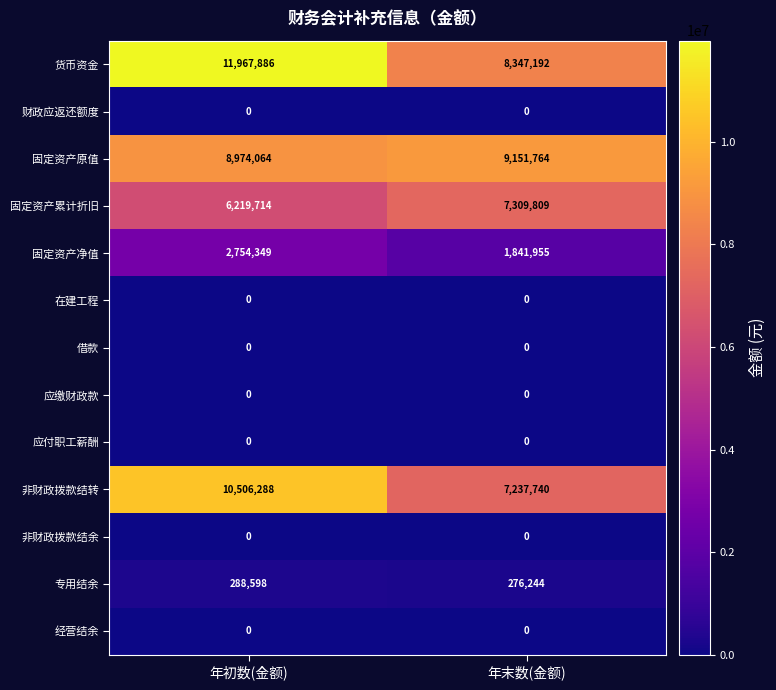

Rank the categories by 专用结余 value from lowest to highest.

年末数(金额), 年初数(金额)